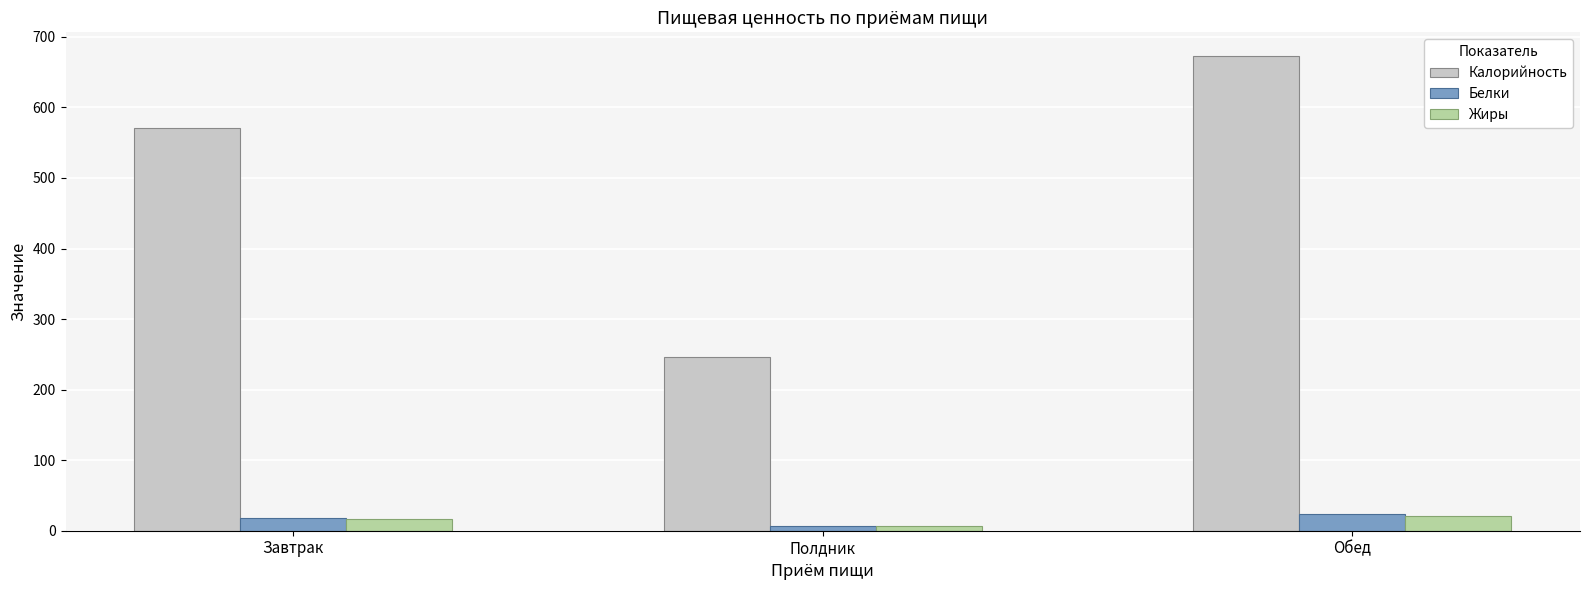

Is it true that Калорийность equals 672.8 at Обед?

True